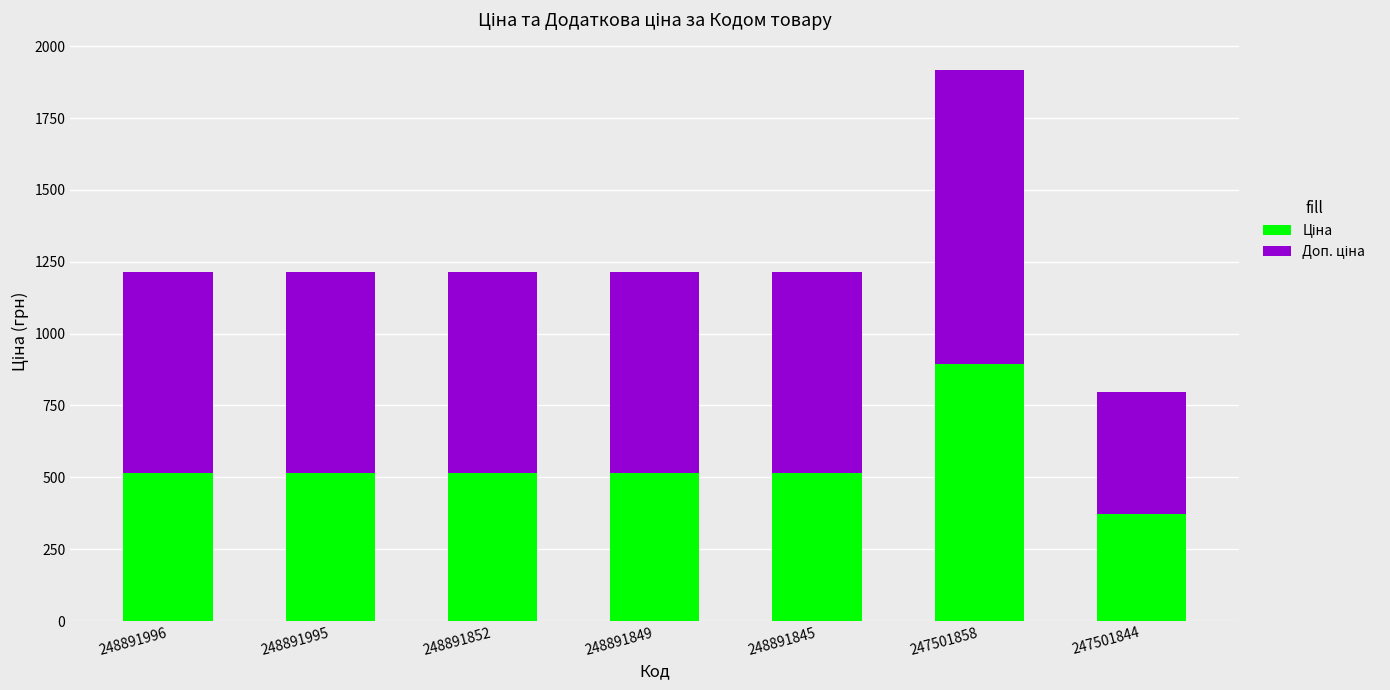

At which category is the sum across all series the highest?

247501858